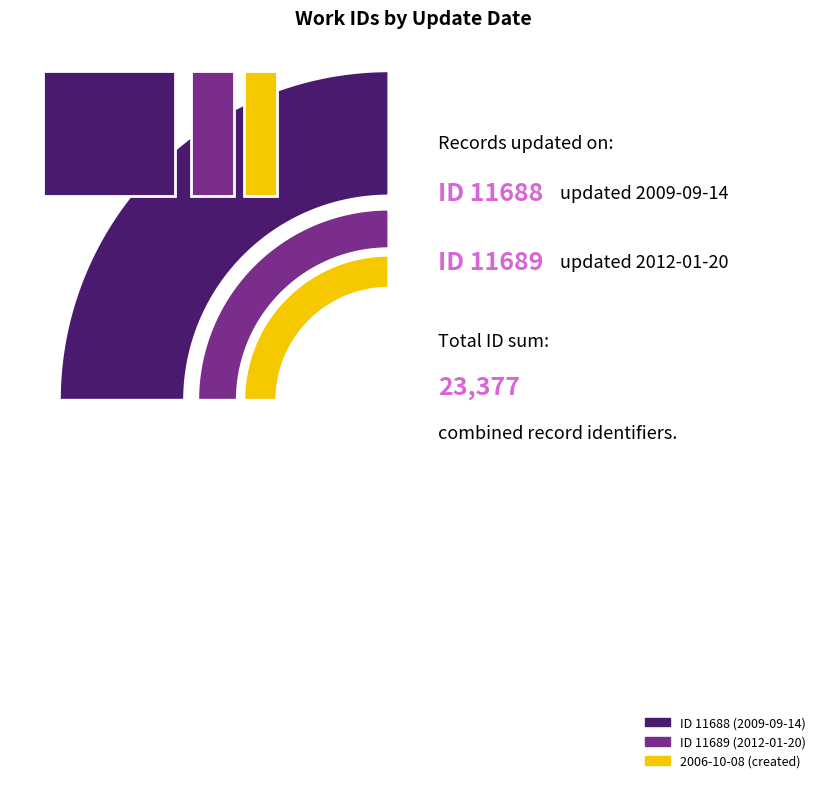

What percentage is the 2012-01-20 slice, to the nearest percent?

50%